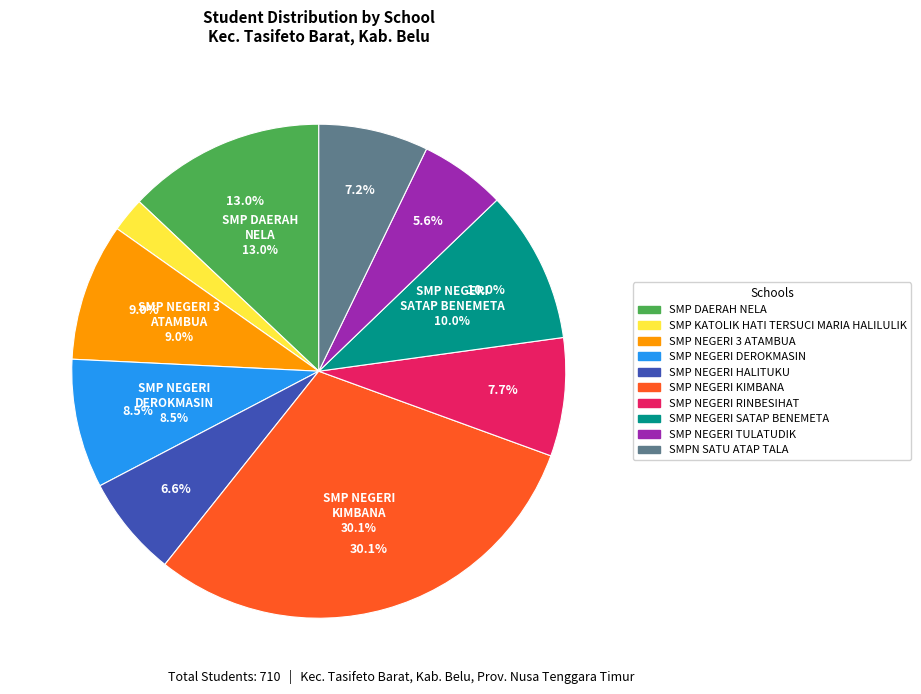

Is it true that SMP NEGERI 3 ATAMBUA is 9% of the pie?

True